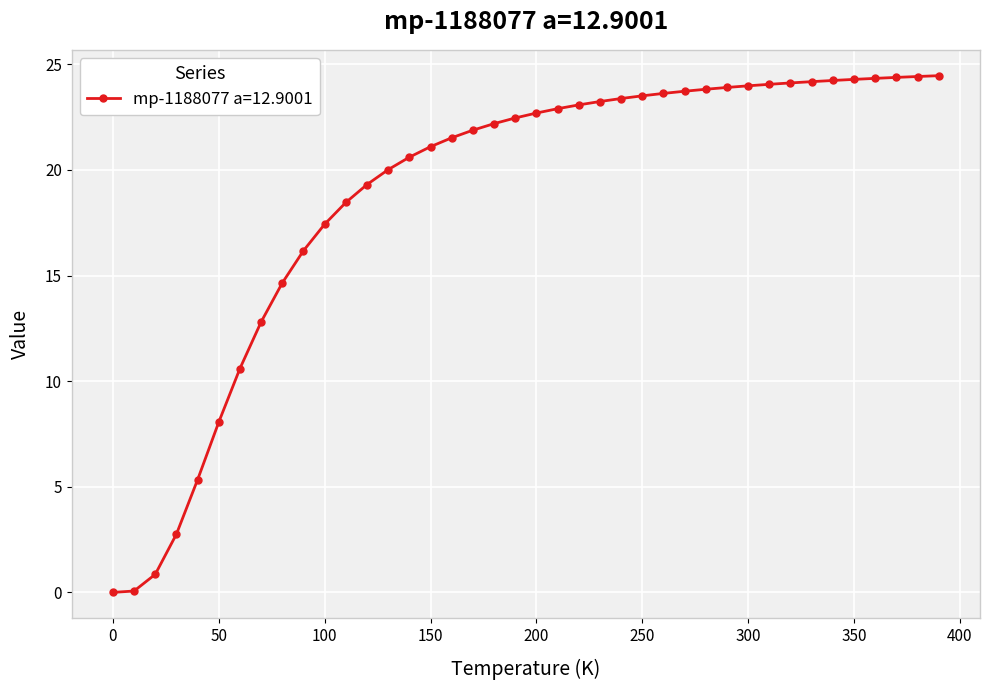

Does the chart have visible grid lines?

Yes